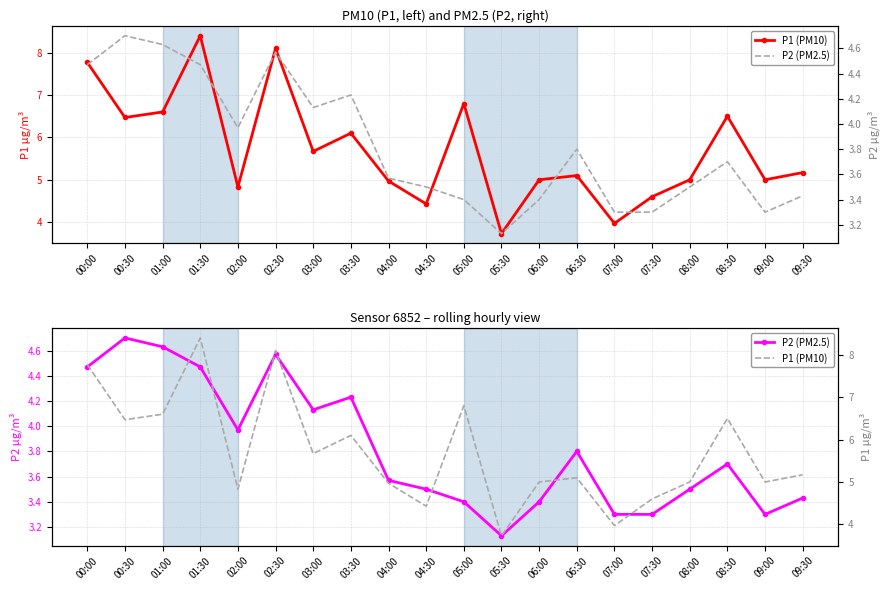

What are all the series names shown in the legend?

P1 (PM10), P2 (PM2.5)